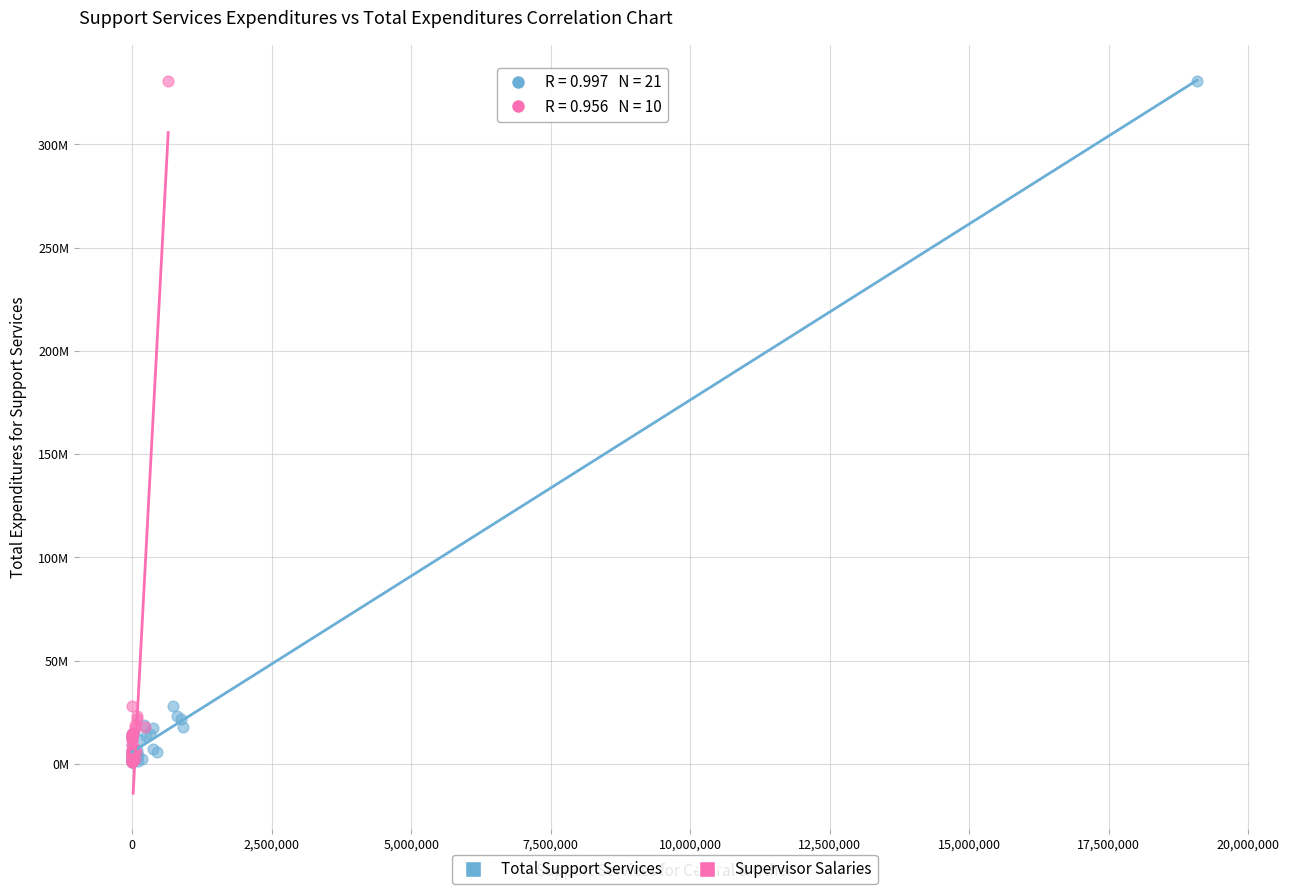

What are all the series names shown in the legend?

Total Support Services, Supervisor Salaries